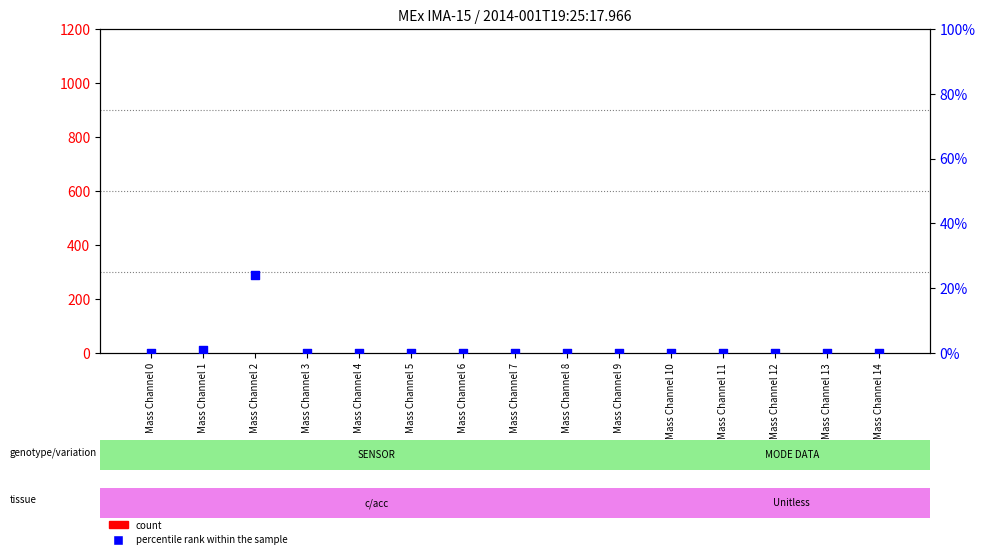

Which series reaches the maximum Y coordinate?

percentile rank within the sample